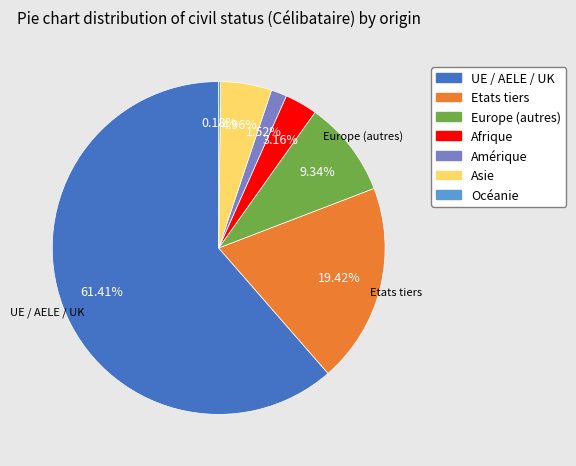

To the nearest percent, what is the average slice percentage?

14%